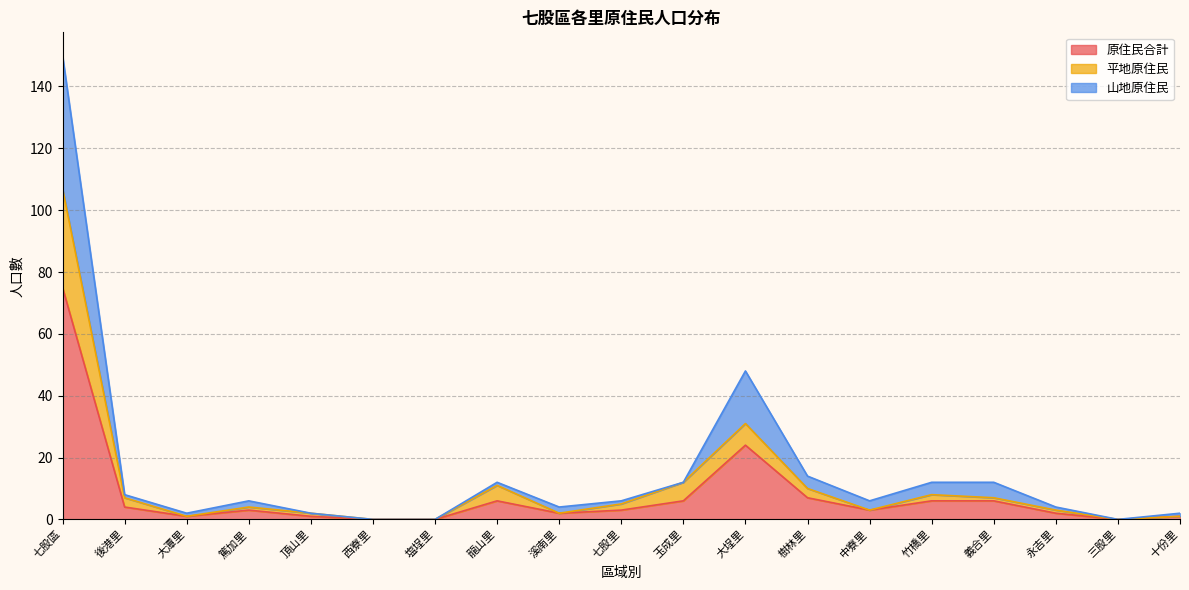

True or false: 原住民合計 has more than 2 points higher than both neighbors.

True